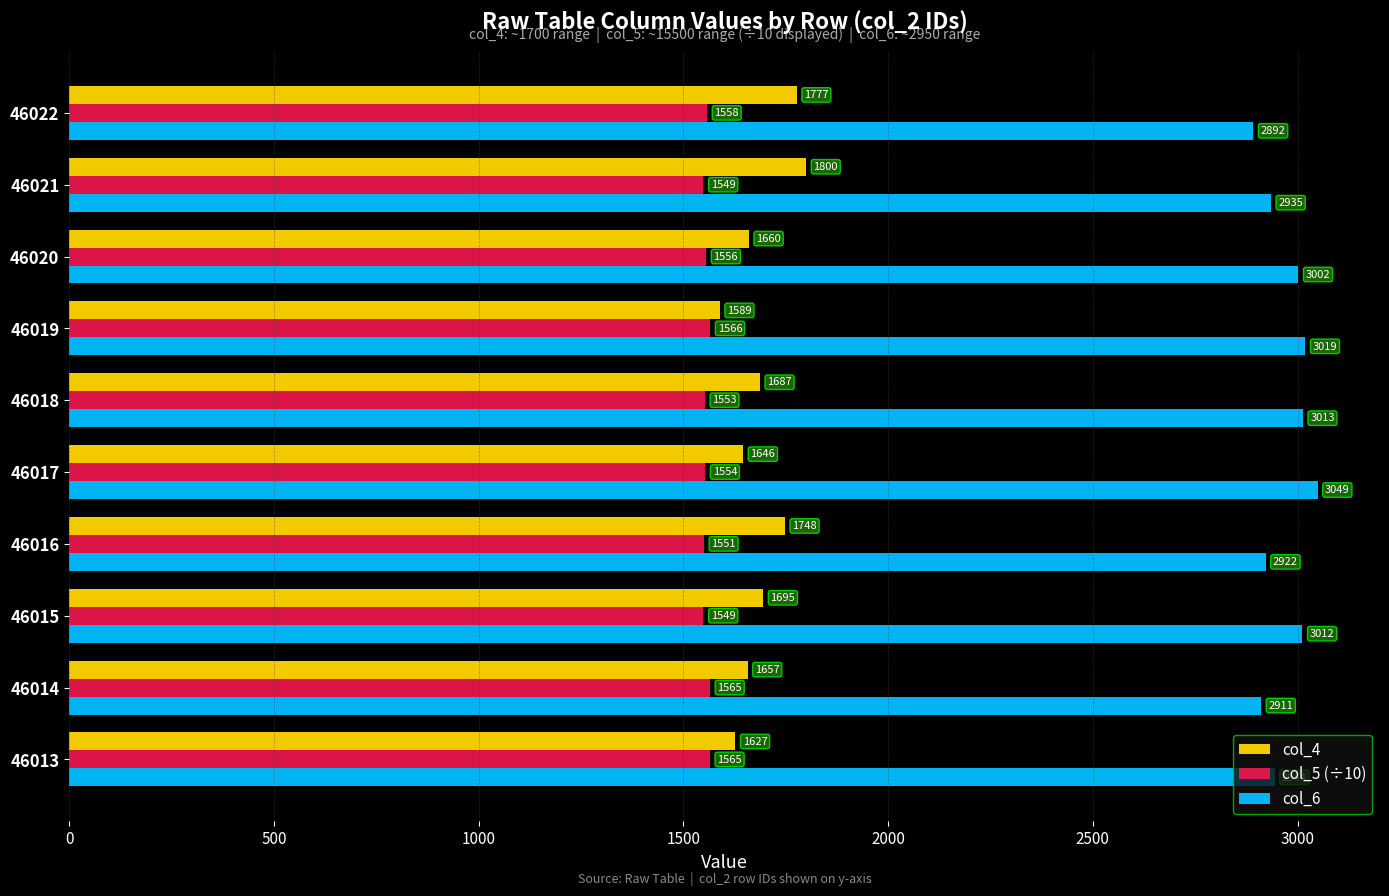

At 46018, list the series in order from smallest to largest.

col_5 (÷10), col_4, col_6